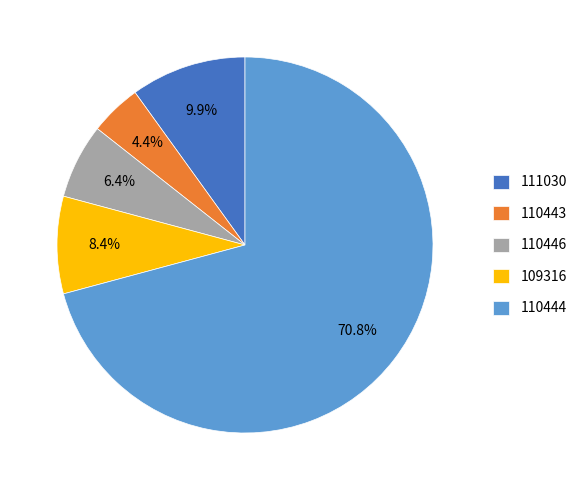

What percentage is the 110446 slice, to the nearest percent?

6%